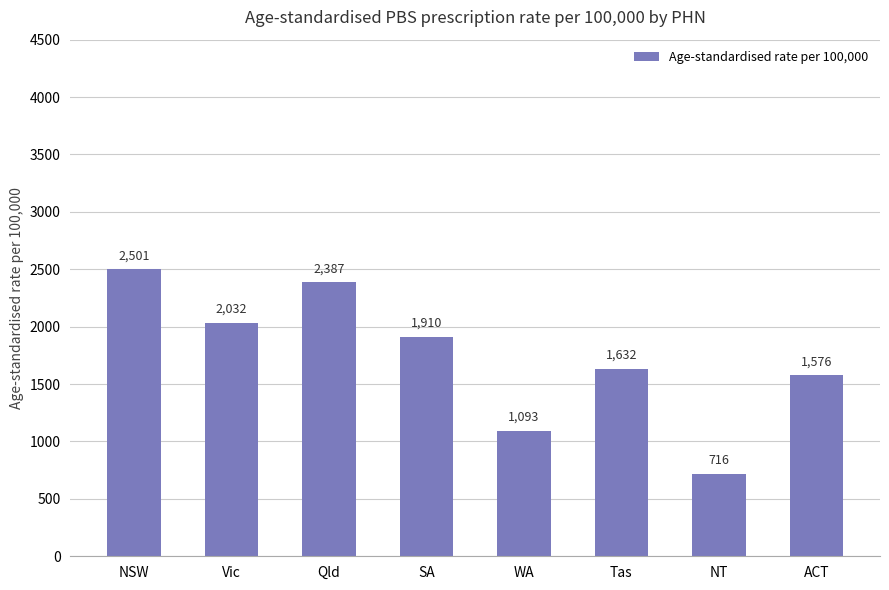

Rank the categories by value from lowest to highest.

NT, WA, ACT, Tas, SA, Vic, Qld, NSW